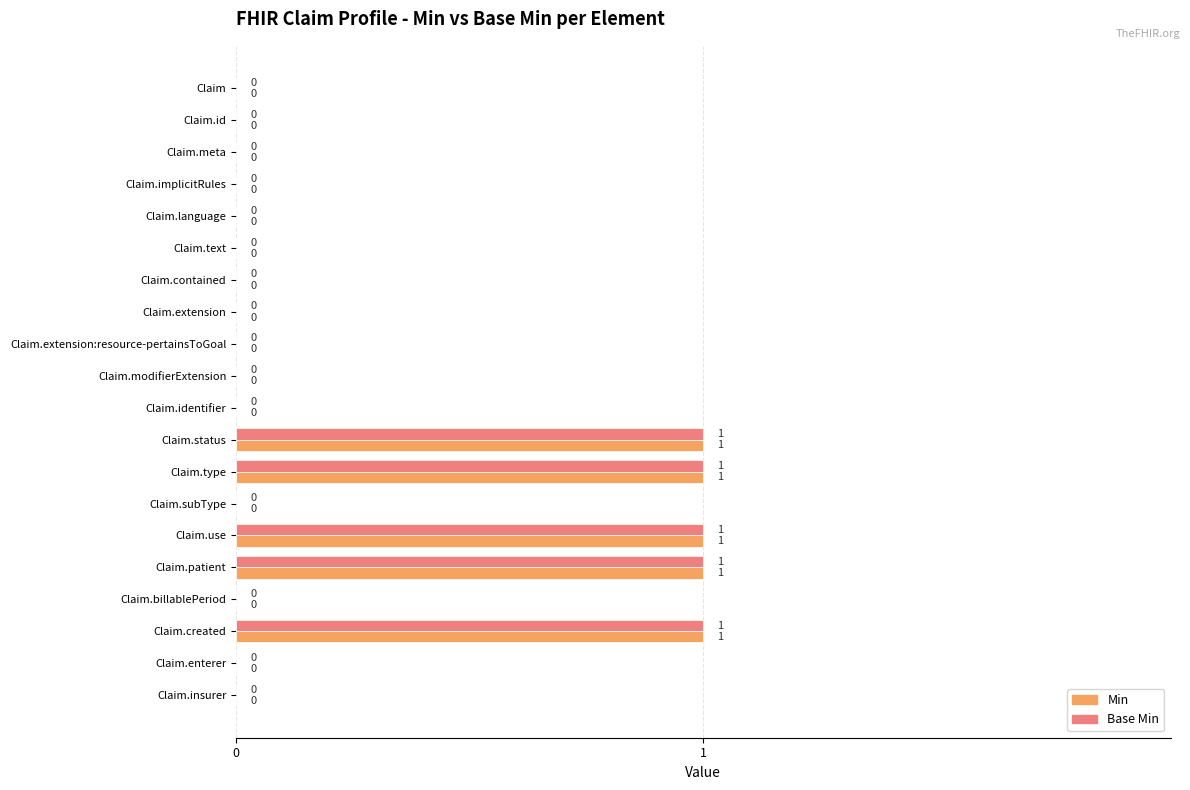

Is it true that Min equals 0 at Claim.implicitRules?

True